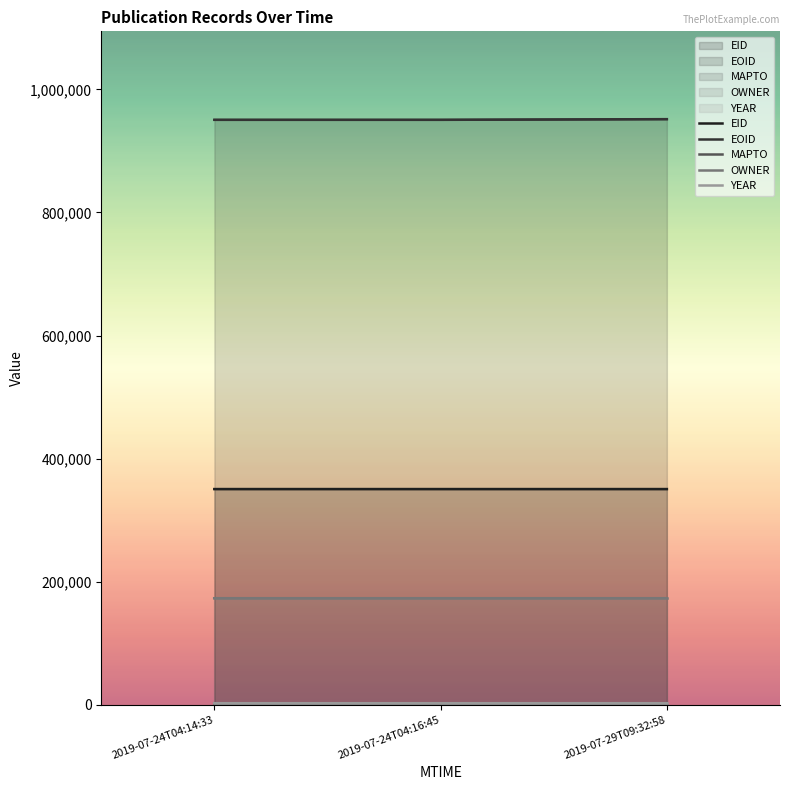

At how many categories does at least one series exceed 580951?

3